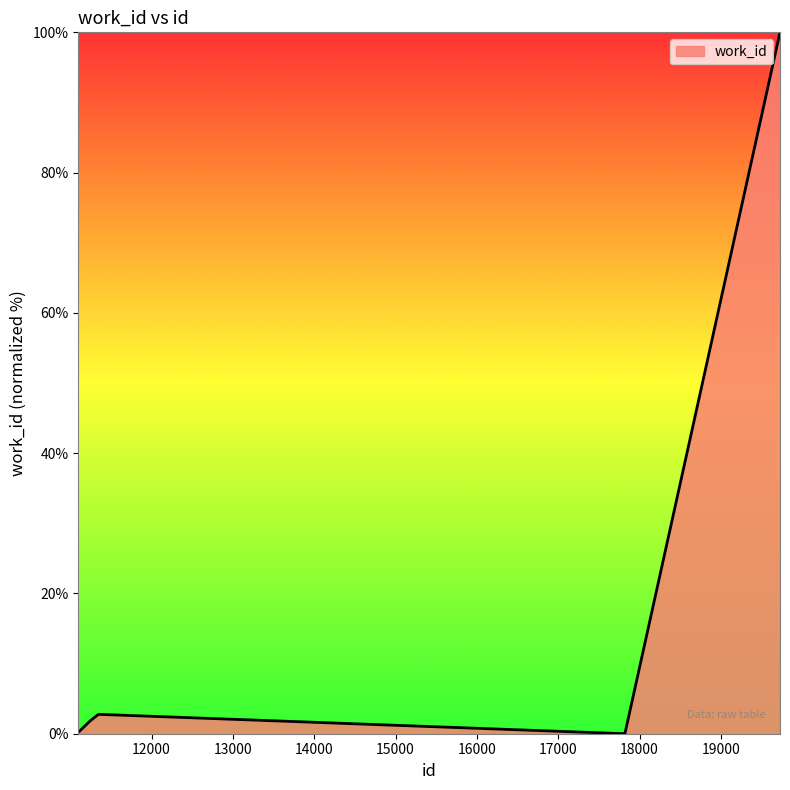

What is the difference between the maximum and minimum values?

100.0